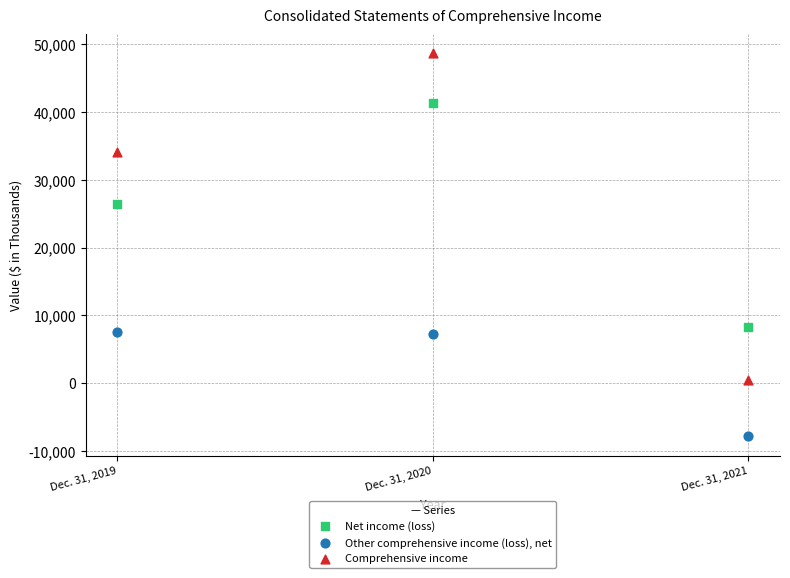

In the Other comprehensive income (loss), net series, what Y value is closest to -149?

7319